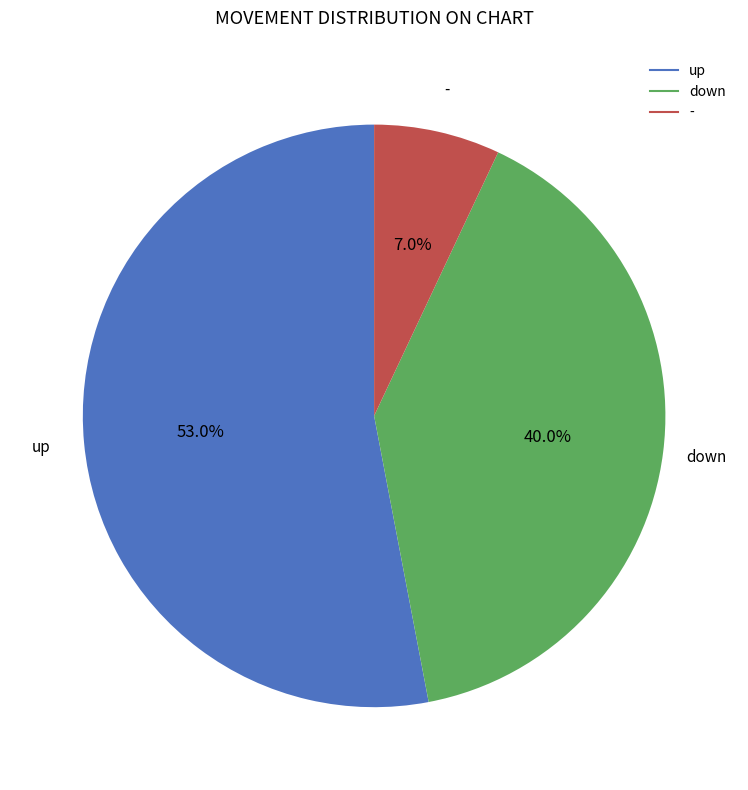

How many slices are in this pie chart?

3